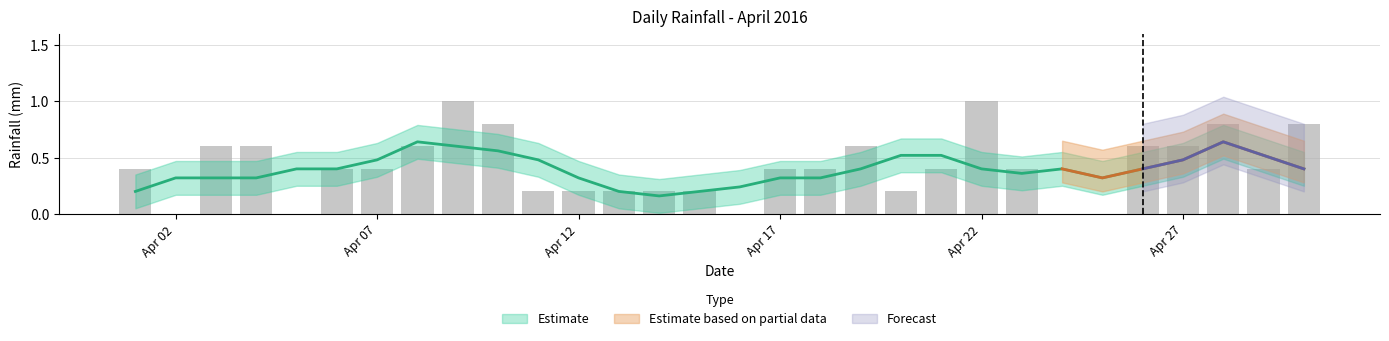

What is the value of the 1st bar from the left?

0.4